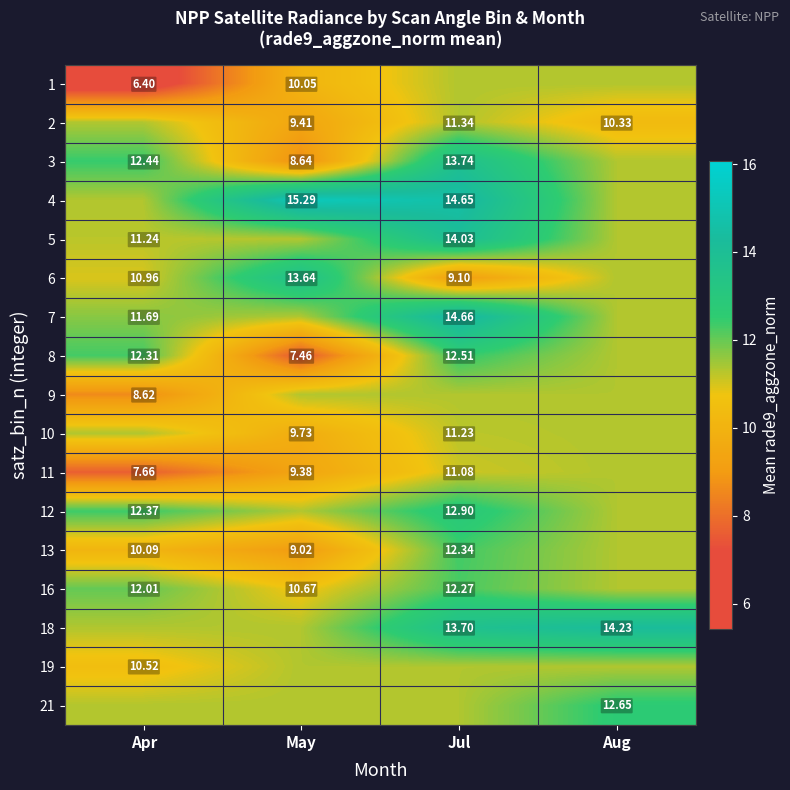

Is the value of 10 at Jul greater than the value of 21 at Aug?

No